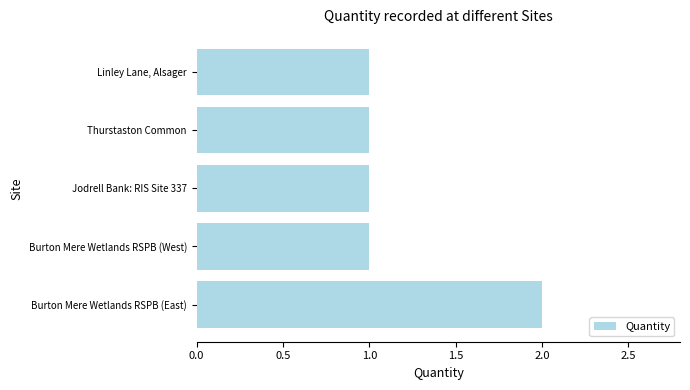

Does the chart contain any negative values?

No